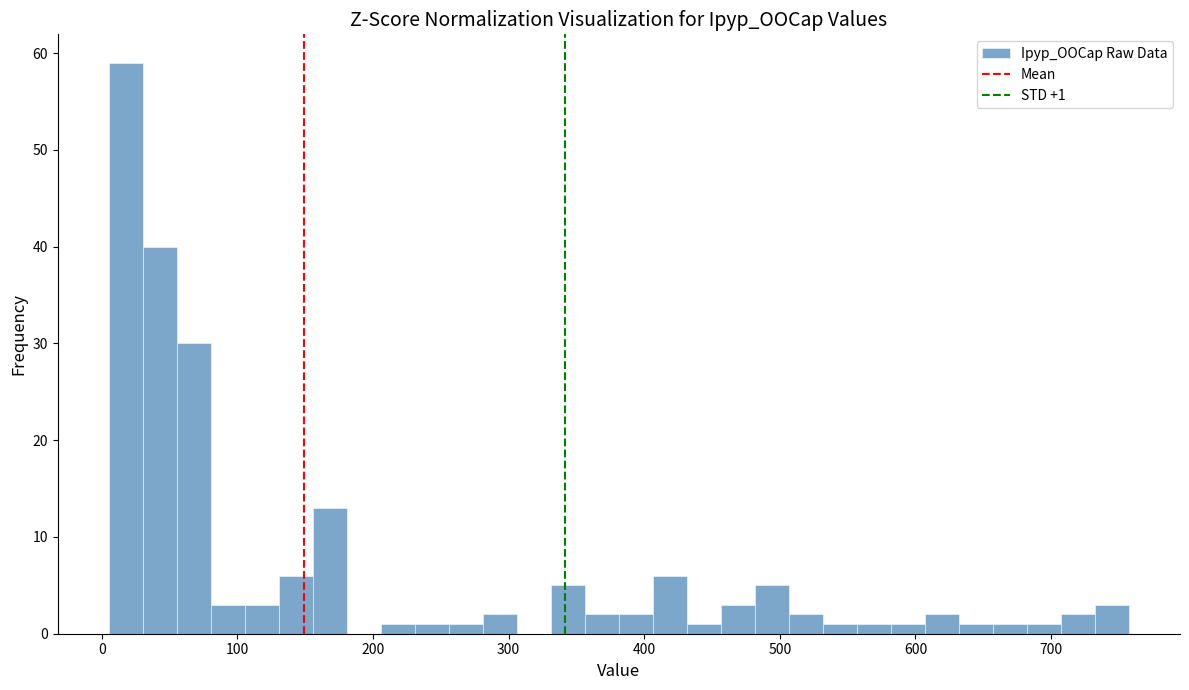

Around what value on the x-axis is the tallest bar? Give the approximate position of its centre, as read against the axis.

20